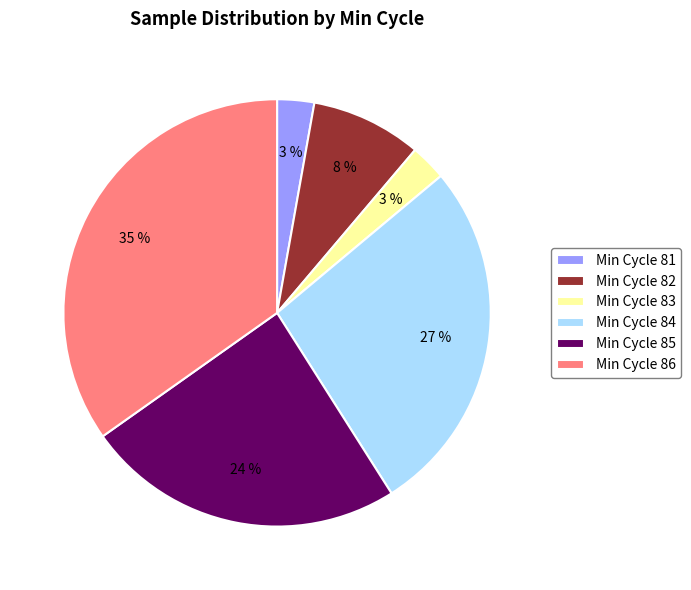

Combined, do Min Cycle 82 and Min Cycle 81 account for over 50%?

No